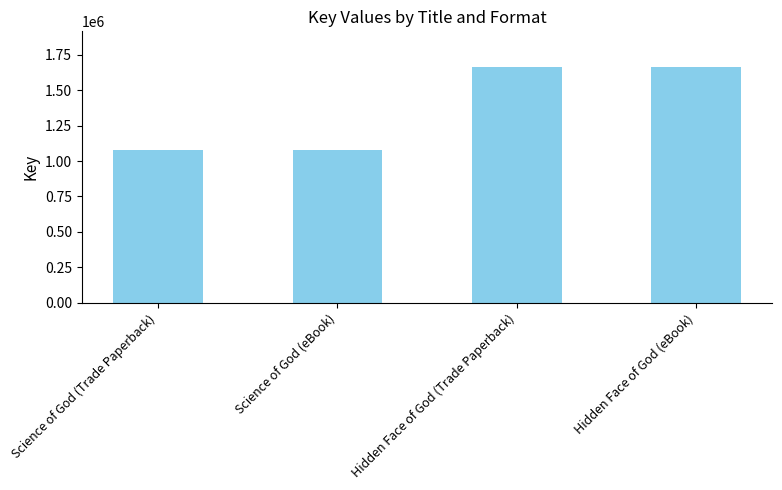

What is the label of the 4th bar from the left?

Hidden Face of God (eBook)